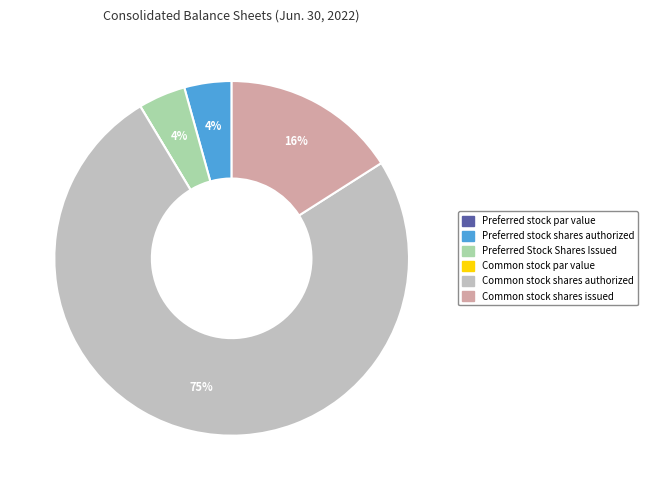

To the nearest percent, what portion does Preferred stock shares authorized represent?

4%